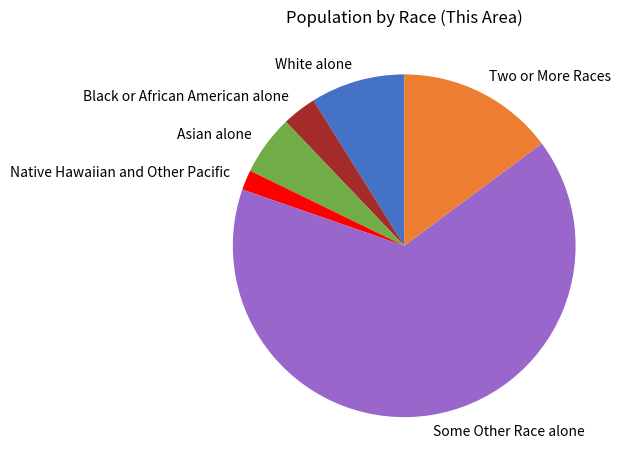

Do Asian alone and White alone together represent more than half of the pie?

No